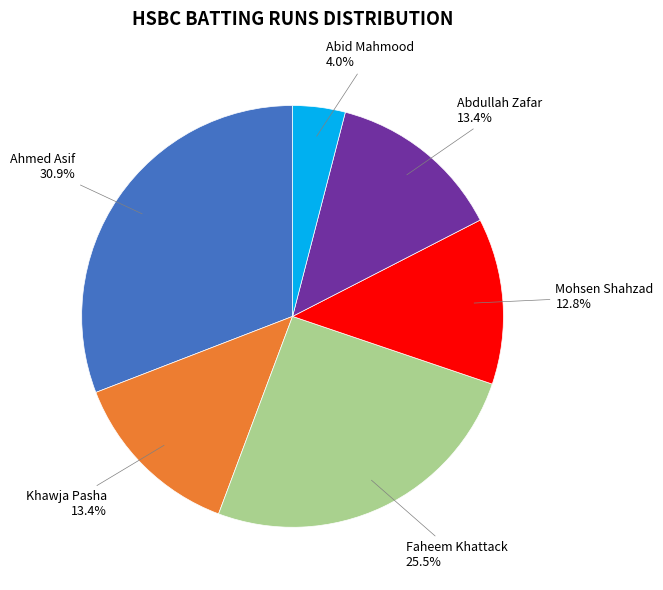

Approximately how many times larger is the value at Ahmed Asif compared to Abdullah Zafar?

2.3